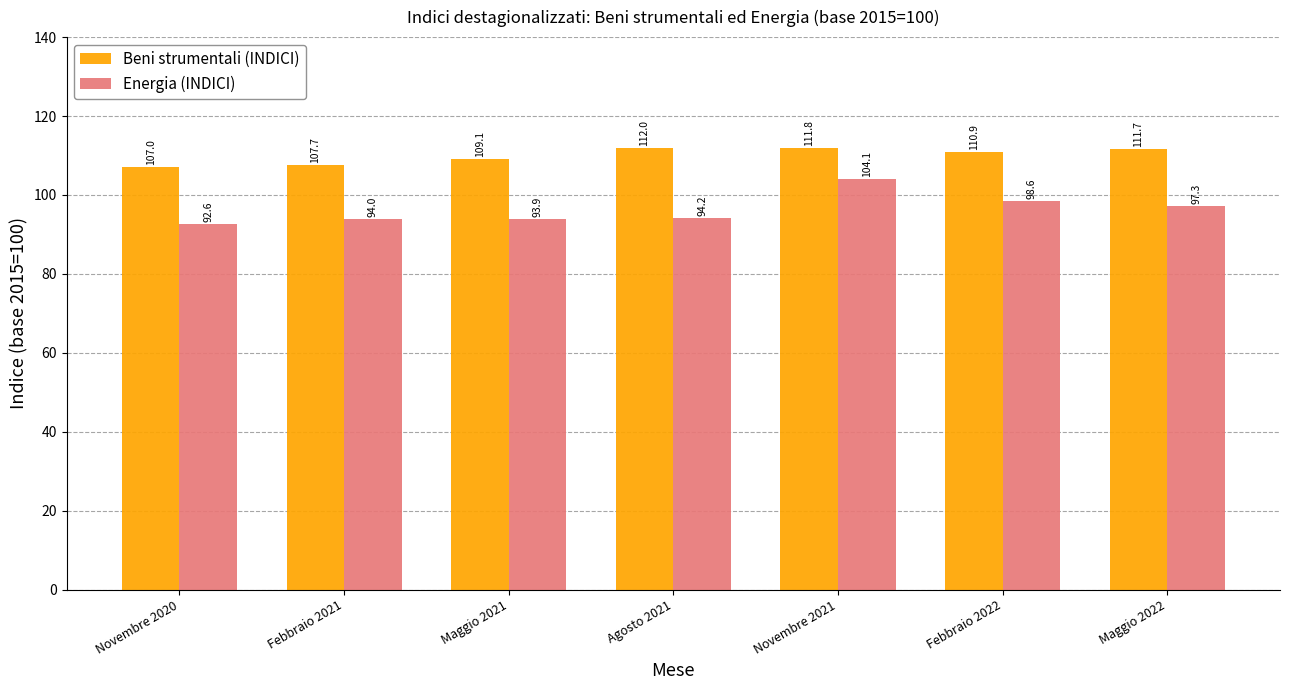

What is the value of the Energia (INDICI) bar at the 4th from the left?

94.2